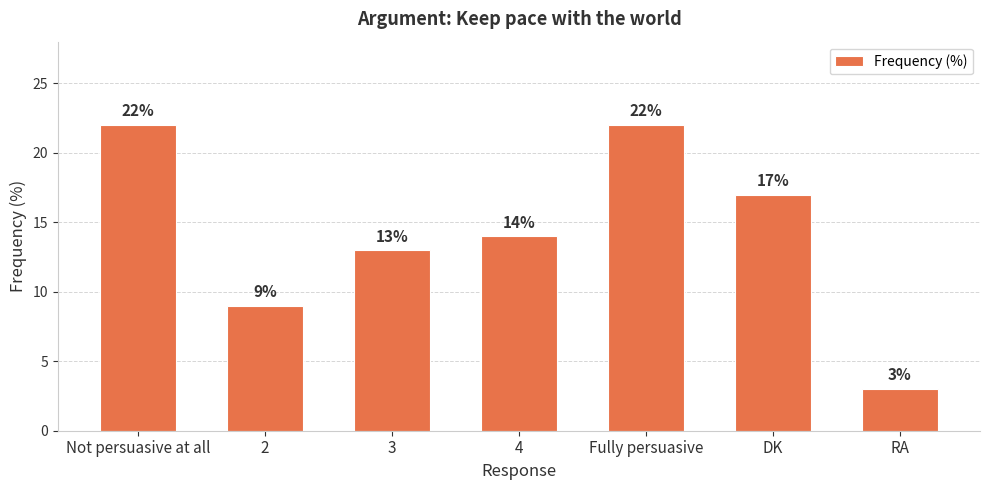

At which category does the chart reach its minimum across all series?

RA